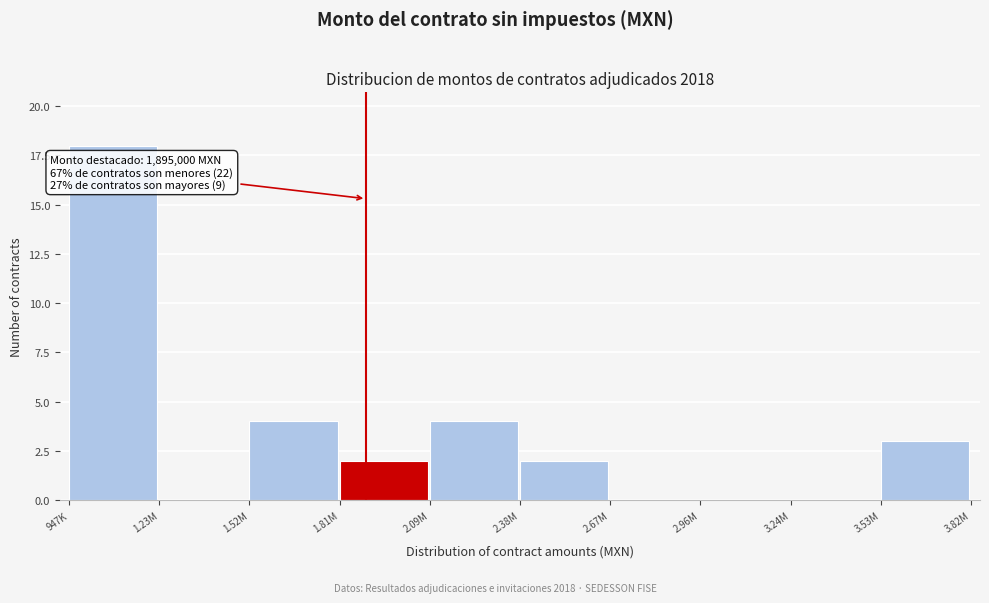

Reading left to right, transcribe all the data shown in this chart.

947K=18	1.23M=0	1.52M=4	1.81M=2	2.09M=4	2.38M=2	2.67M=0	2.96M=0	3.24M=0	3.53M=3